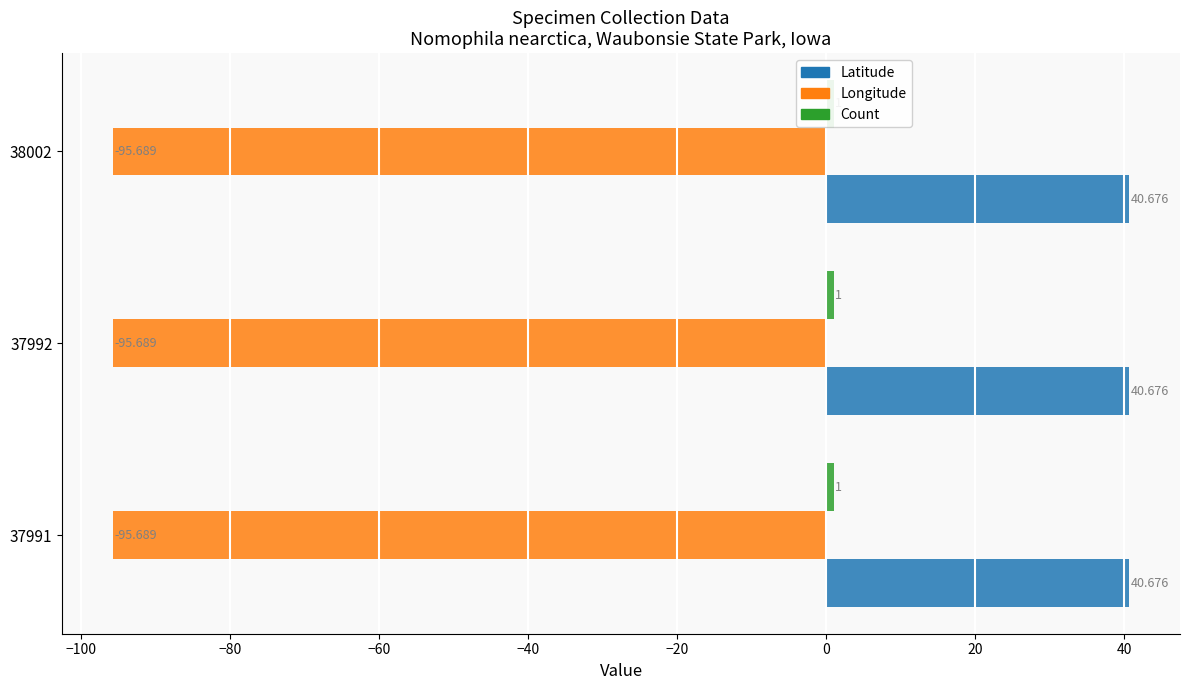

Rank the categories by Latitude value from highest to lowest.

37991, 37992, 38002